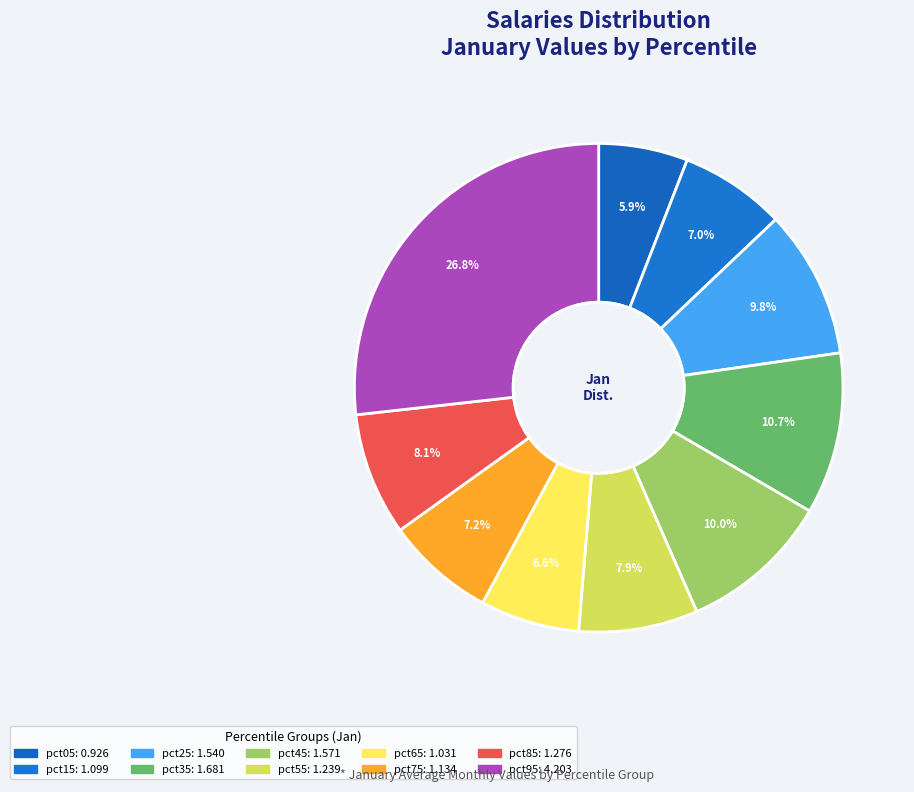

The pct25 slice represents 15% of the pie. True or false?

False